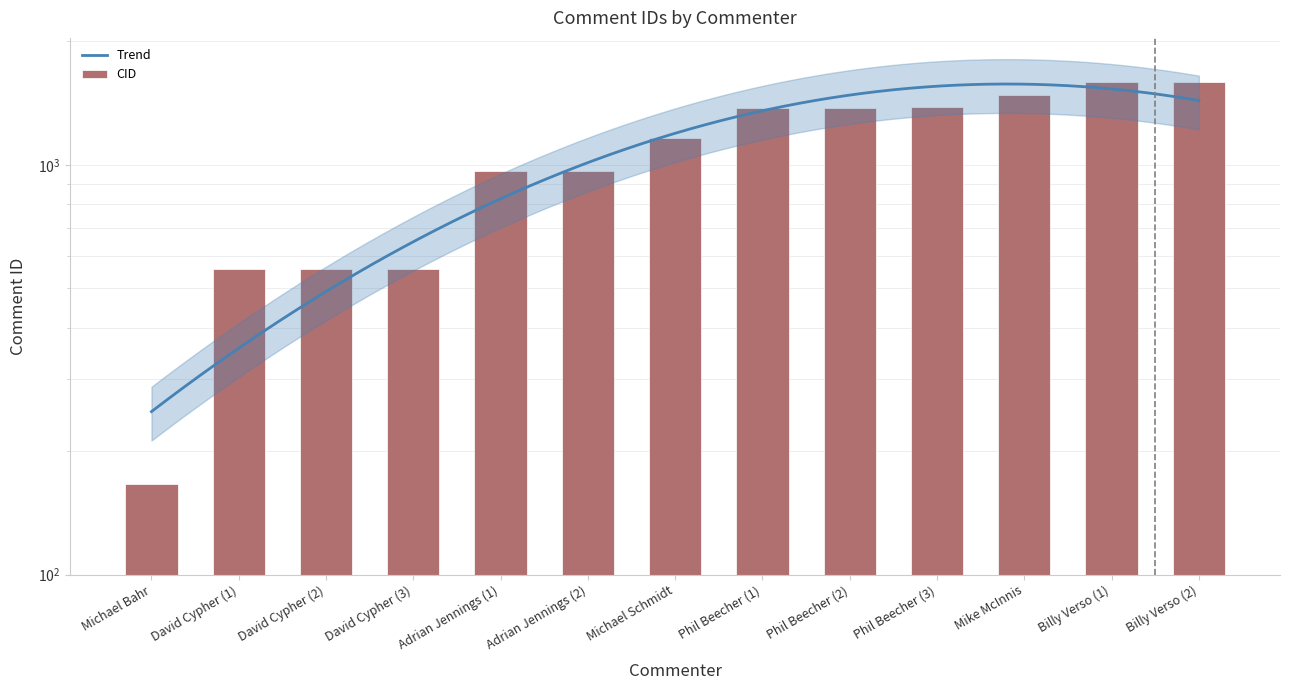

What is the greatest value displayed?

1593